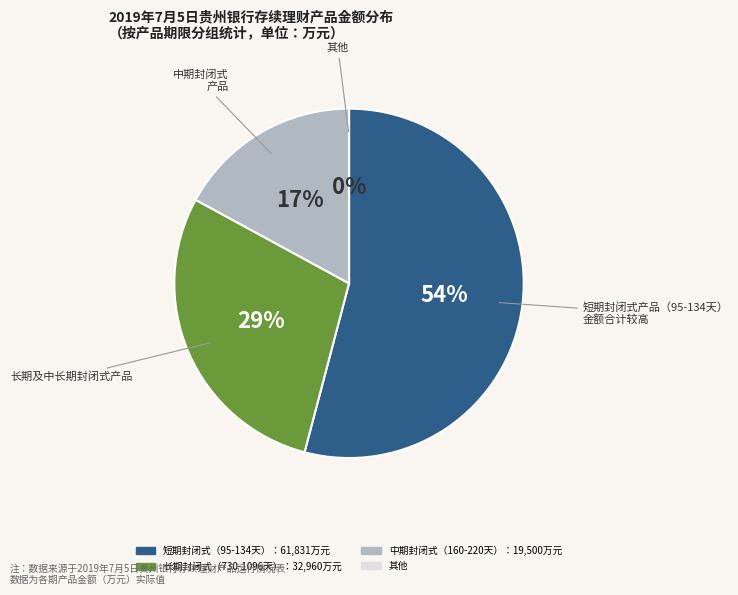

To the nearest percent, what is the average slice percentage?

25%